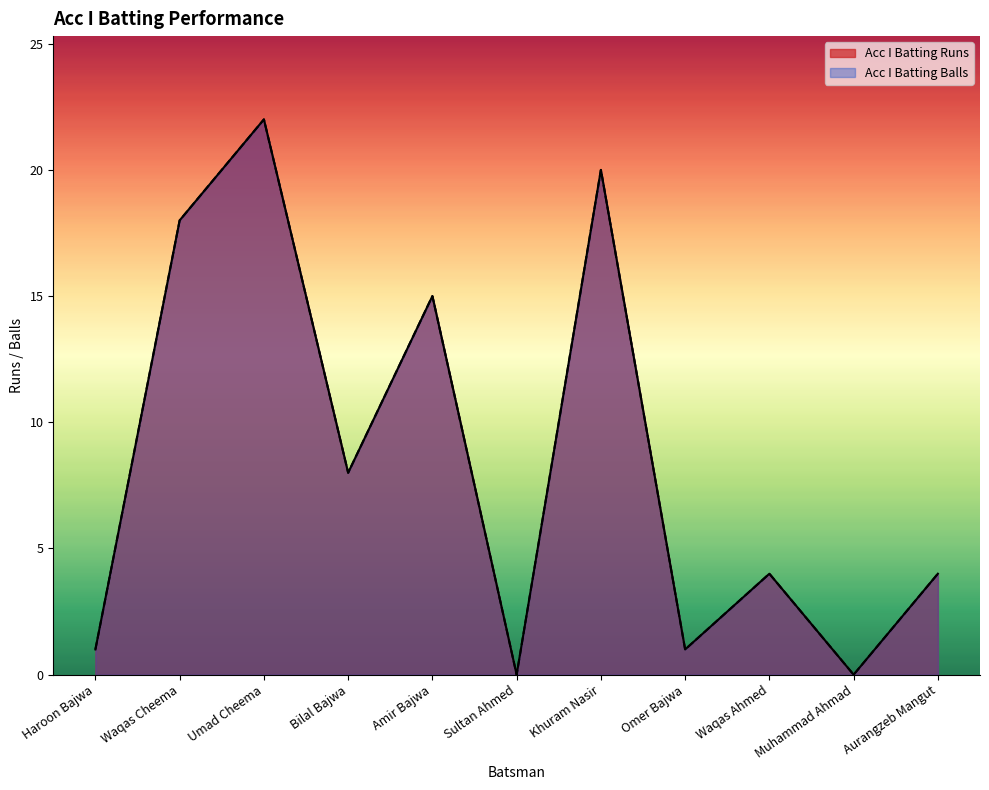

Which series changed the most between Haroon Bajwa and Omer Bajwa?

Acc I Batting Runs